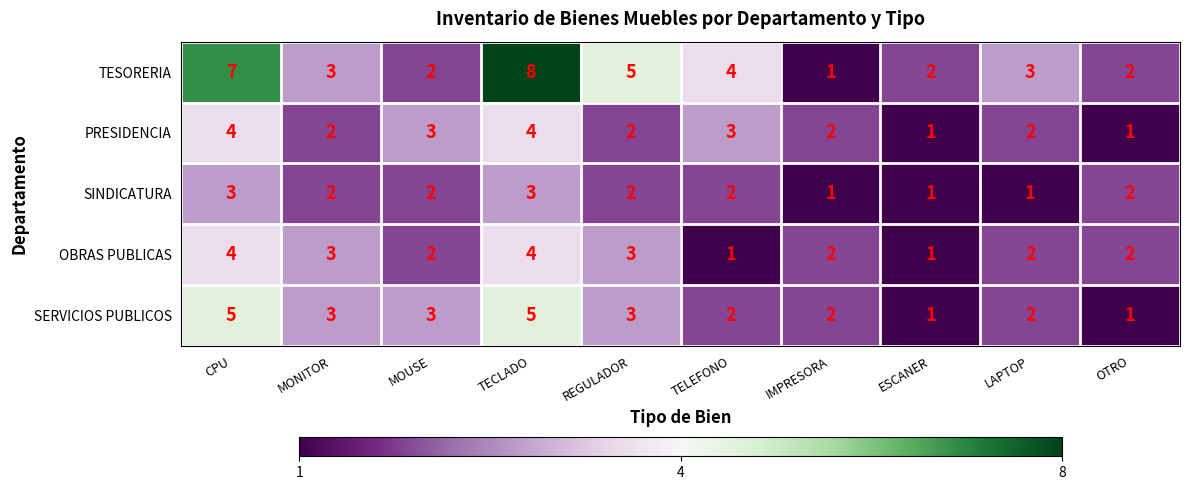

What is the difference between the highest and lowest values at TECLADO?

5